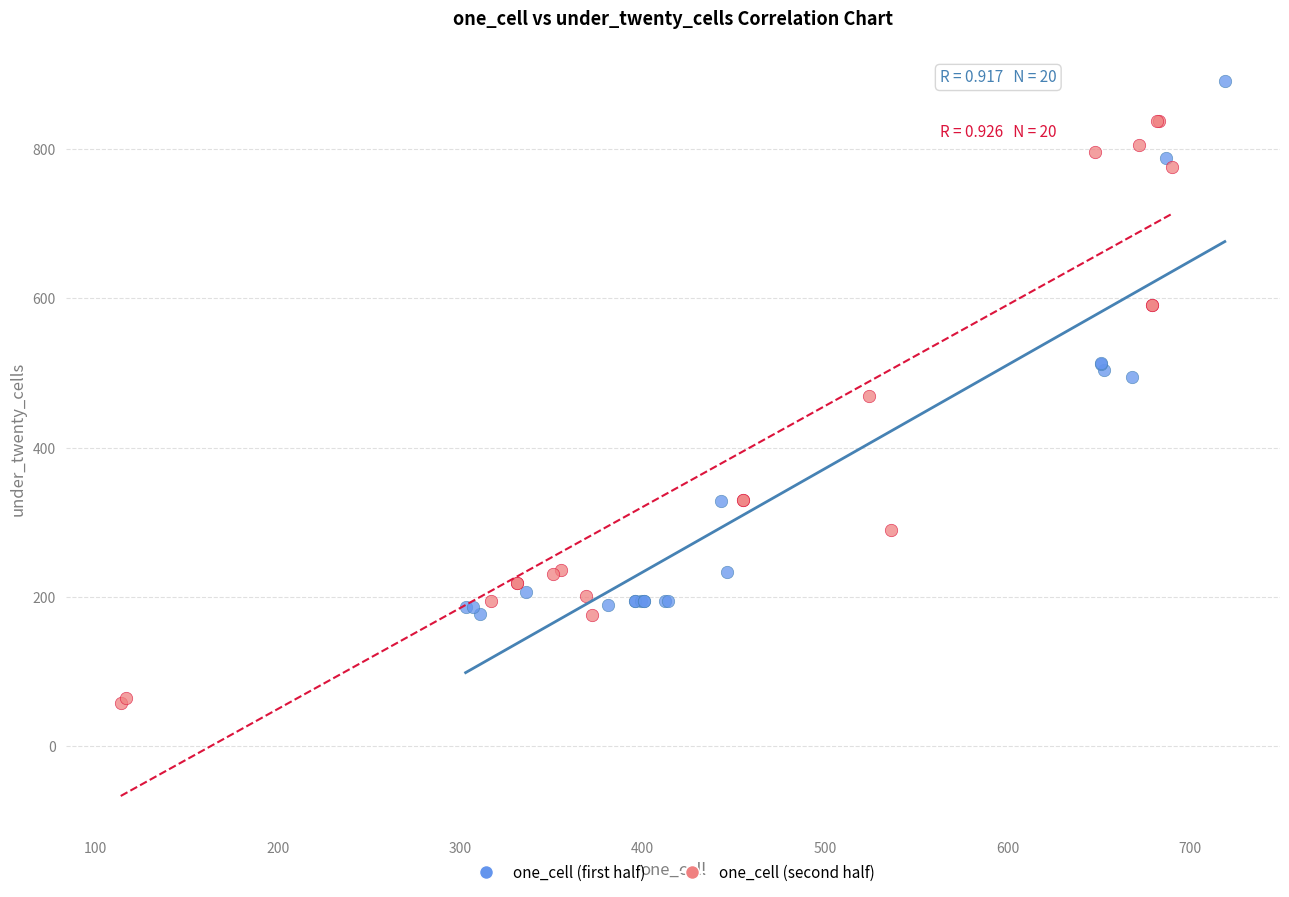

Which series has the largest Y range (max minus min)?

one_cell (second half)